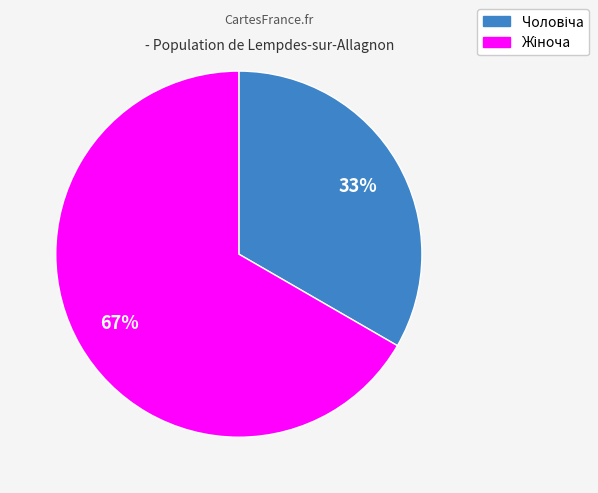

Is there a majority slice in this chart?

Yes